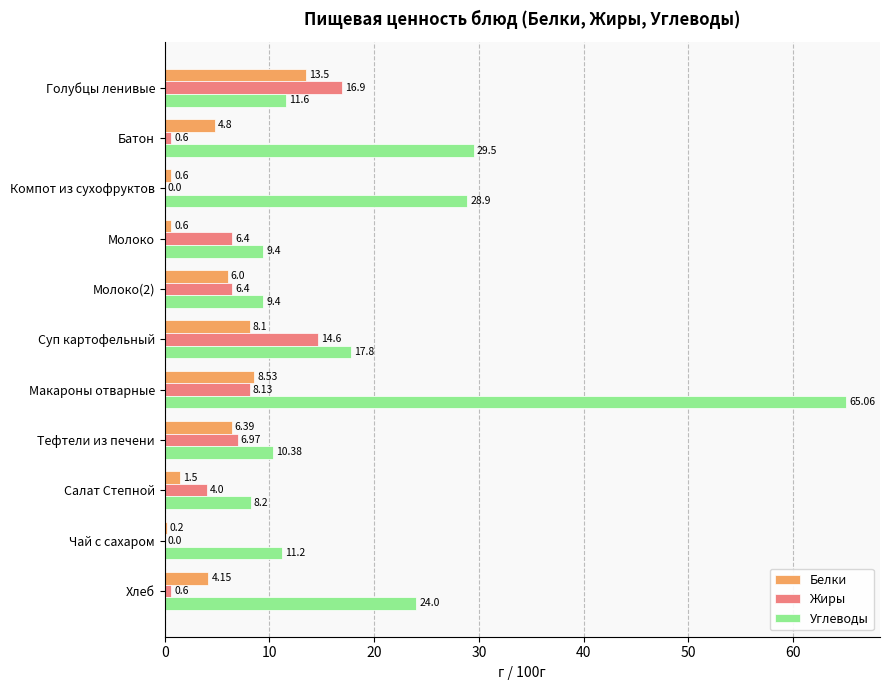

Which series has the largest total across all categories?

Углеводы